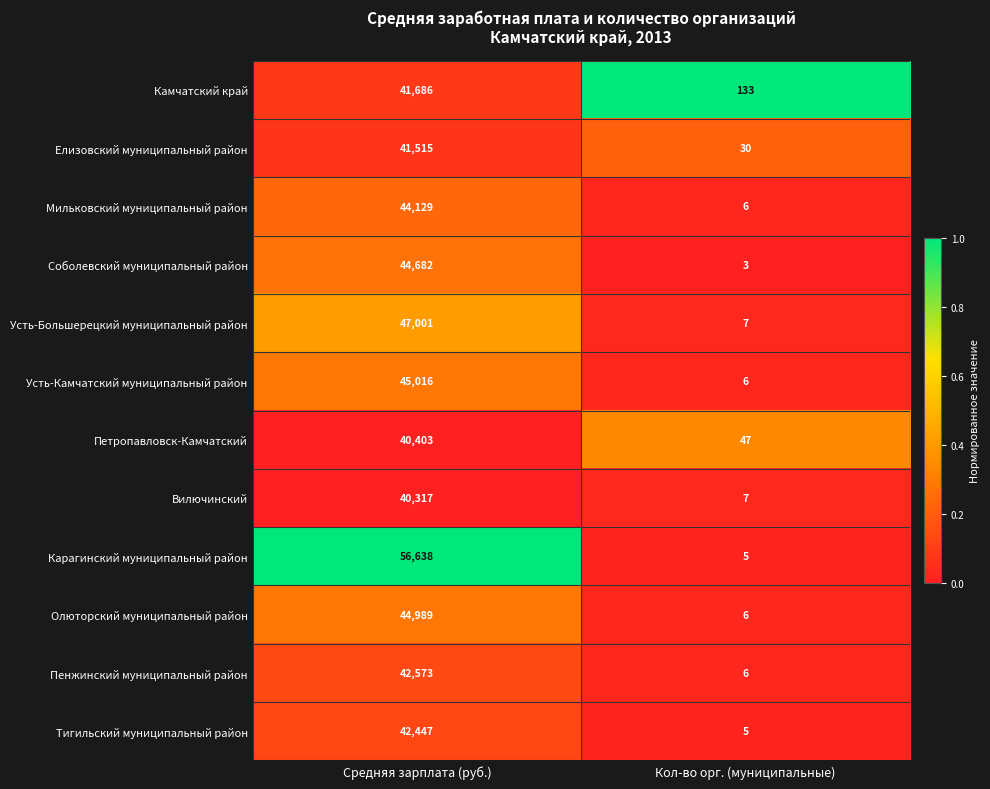

What is the spread (max minus min) of values at Средняя зарплата (руб.)?

16321